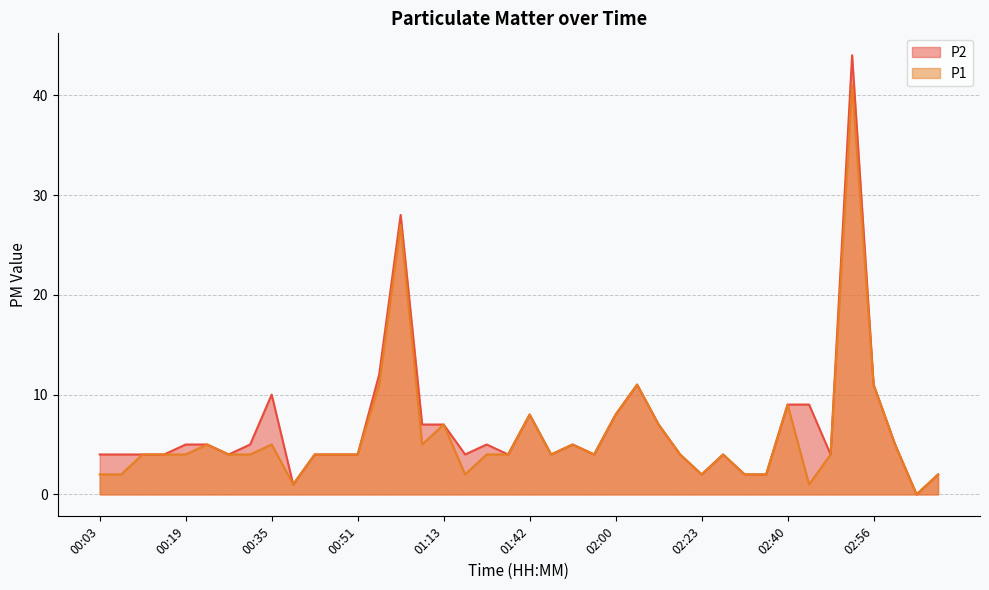

Does the chart have visible grid lines?

Yes